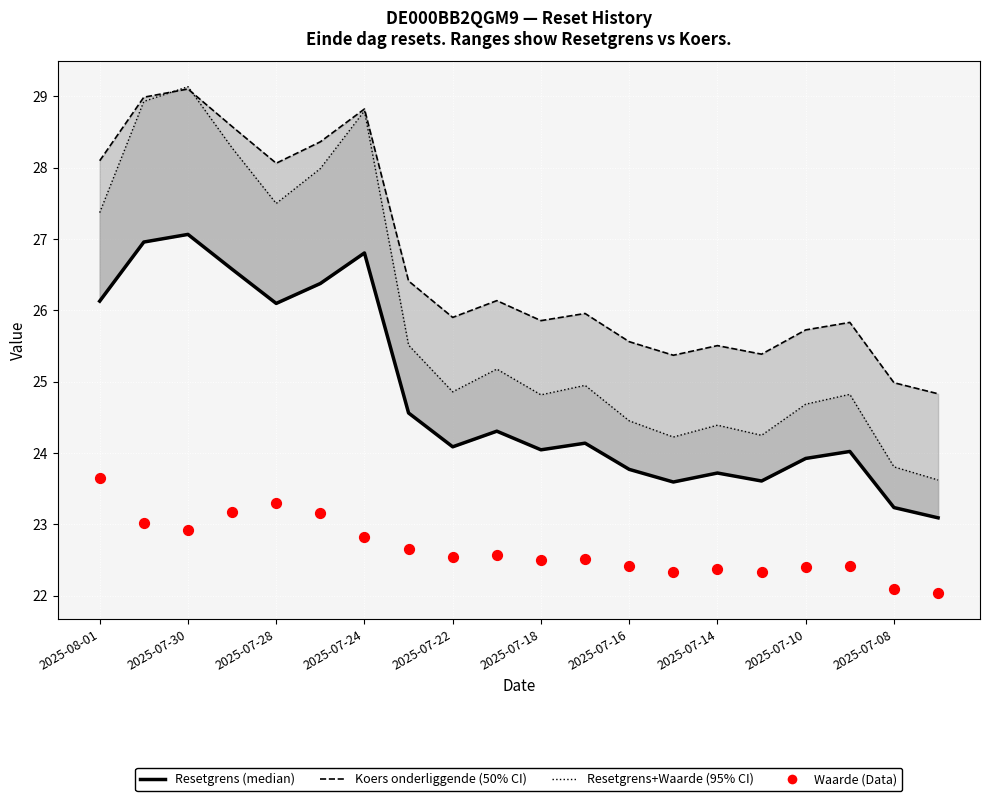

Which series reaches the maximum Y coordinate?

Resetgrens + Waarde